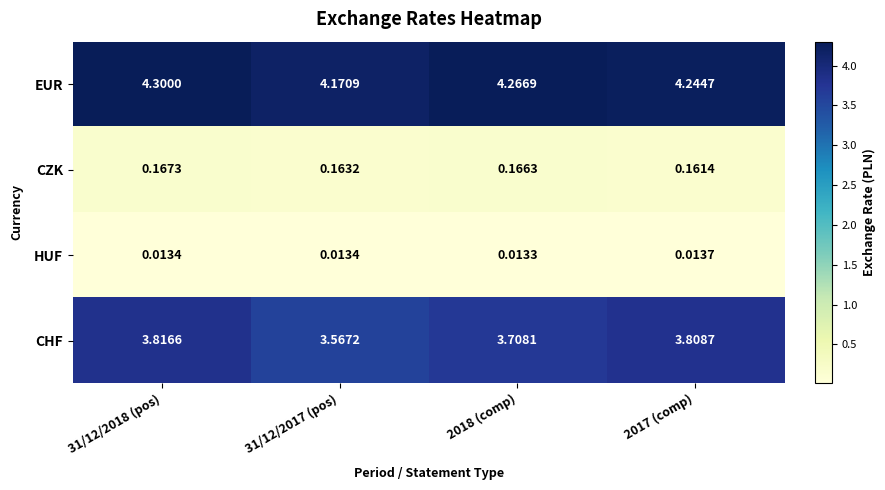

Rank the series by their maximum value, from highest to lowest.

EUR, CHF, CZK, HUF